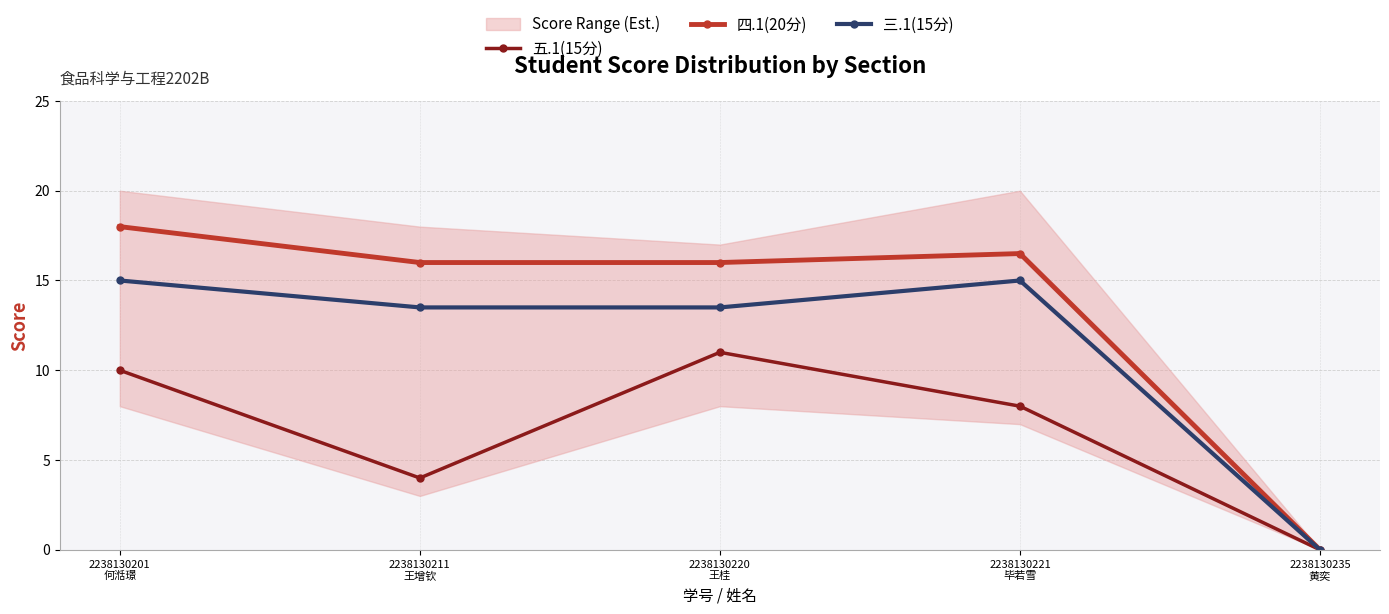

Where is the first local maximum for 五.1(15分)?

2238130220
王桂